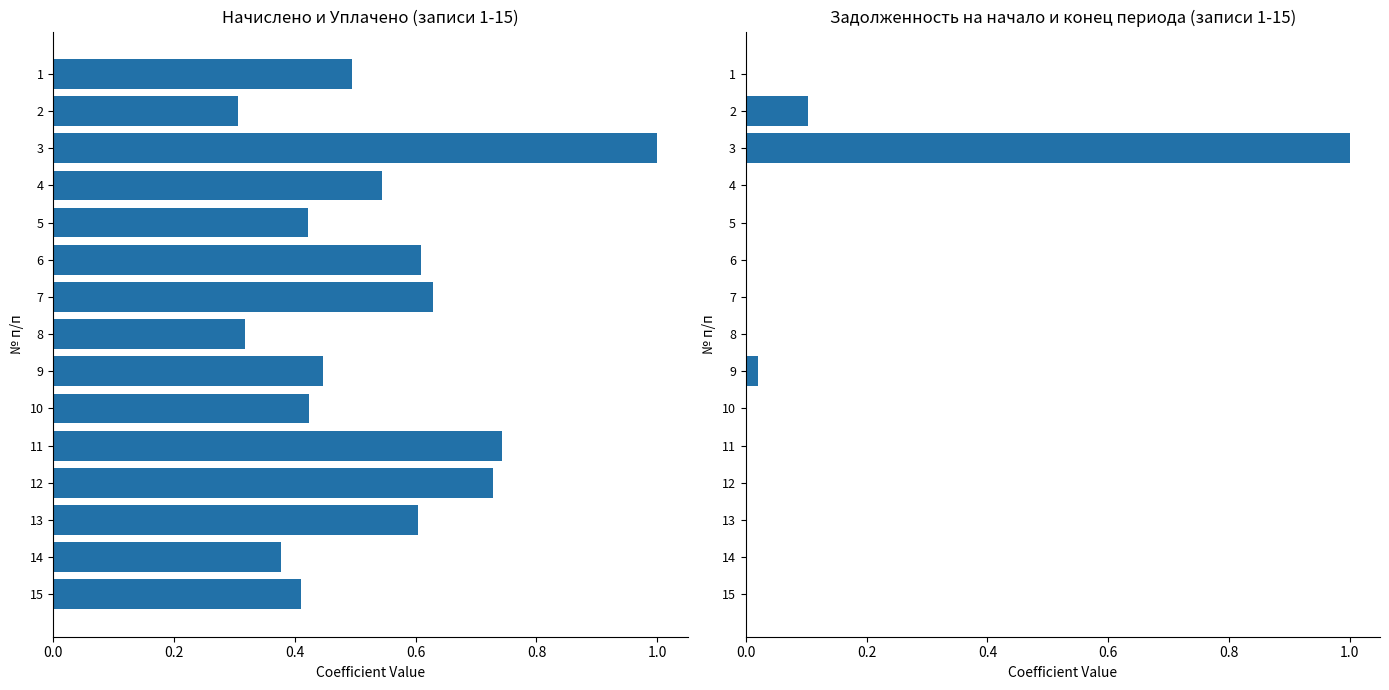

List the series in order of their overall mean, lowest first.

Задолженность на конец периода, Начислено